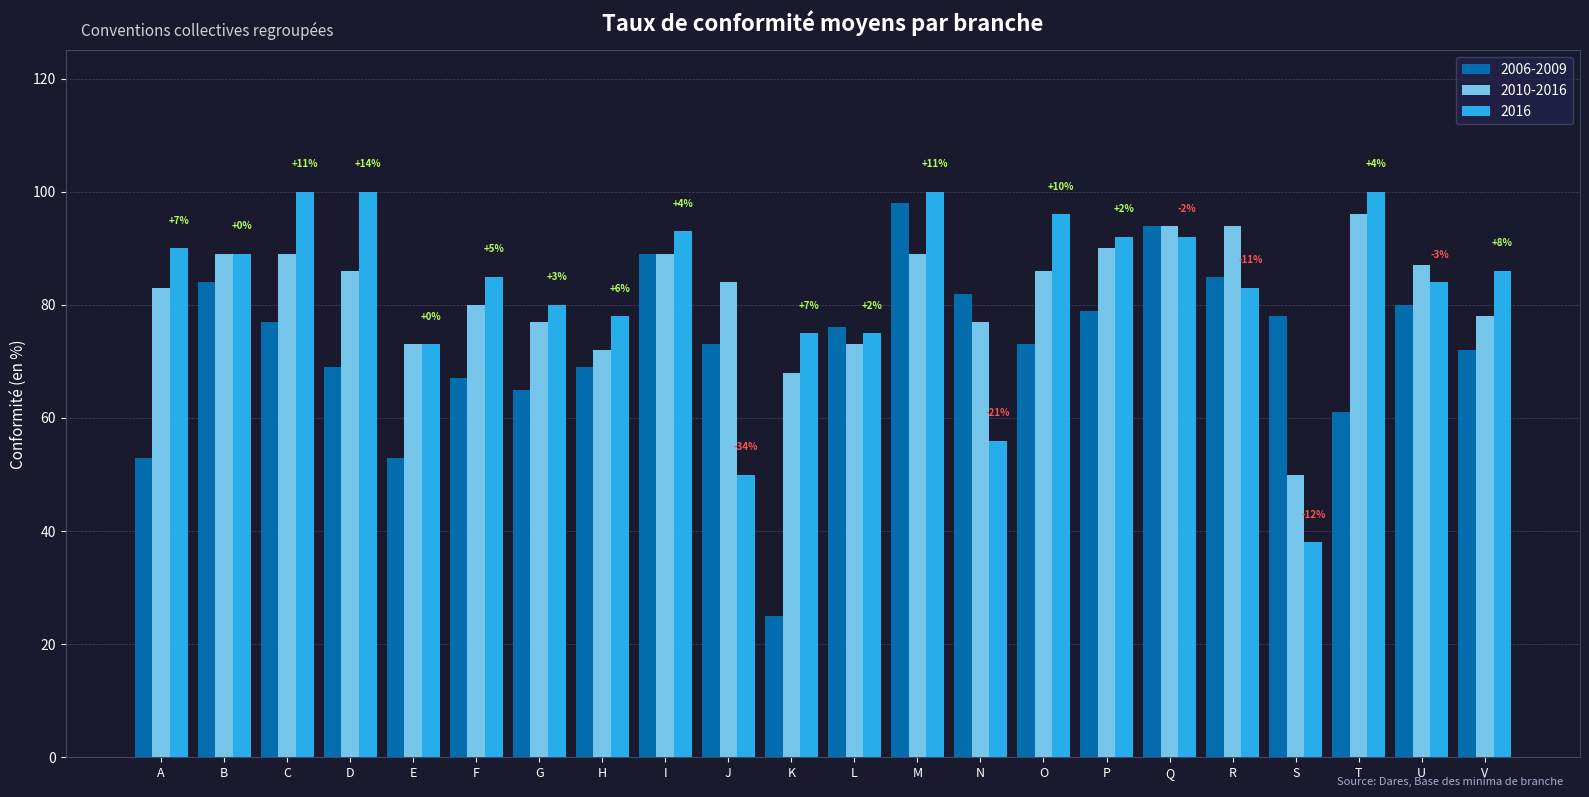

What is the value of the 2006-2009 bar at the 14th from the left?

82